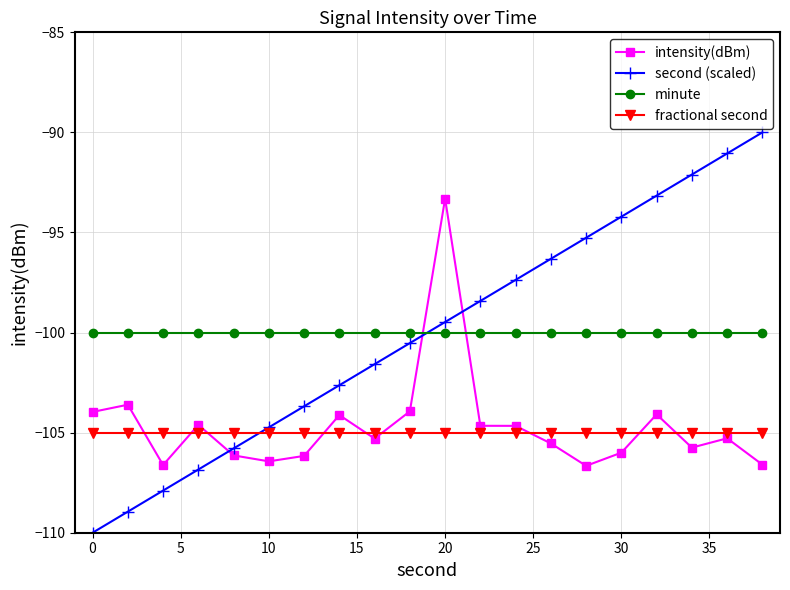

Which series has the largest range (max minus min)?

second (scaled)